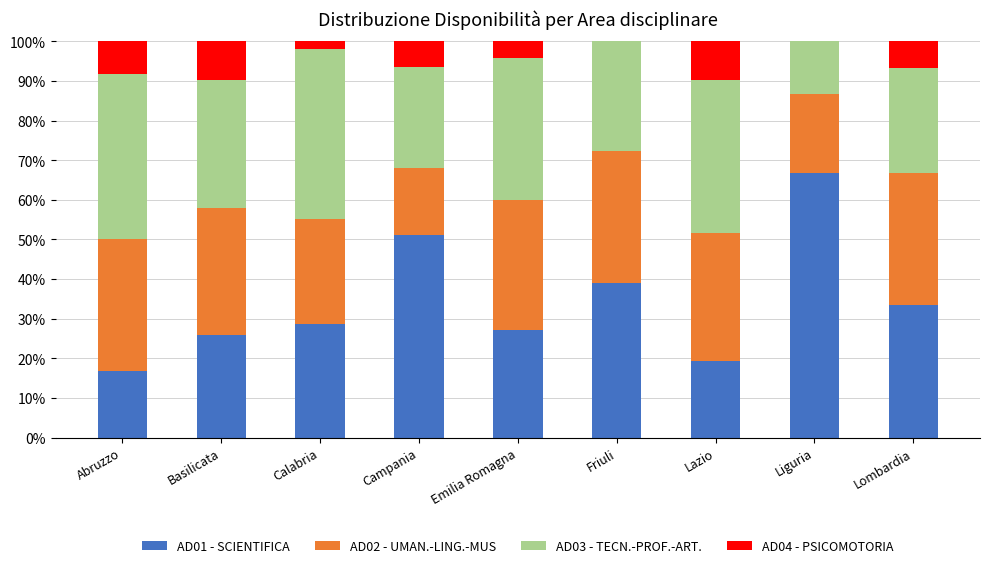

True or false: AD01 - SCIENTIFICA has a value of 33.3 at Lombardia.

True